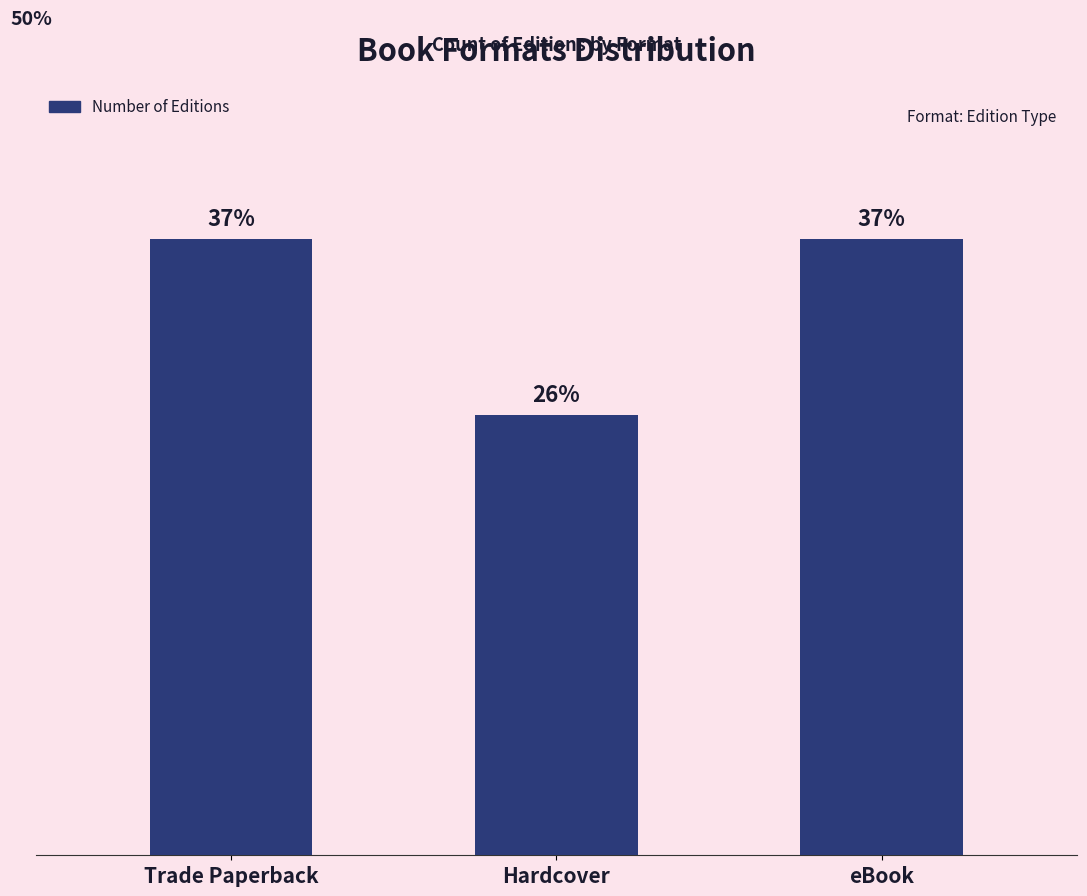

Between Hardcover and eBook, which is larger?

eBook